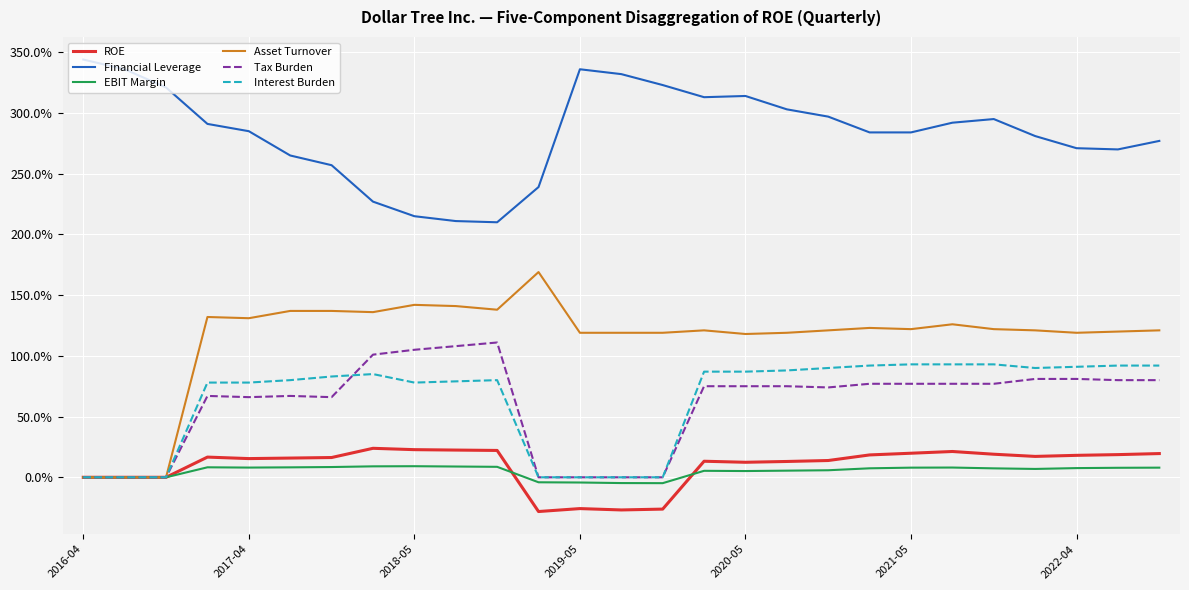

What is the minimum value for ROE?

-0.3